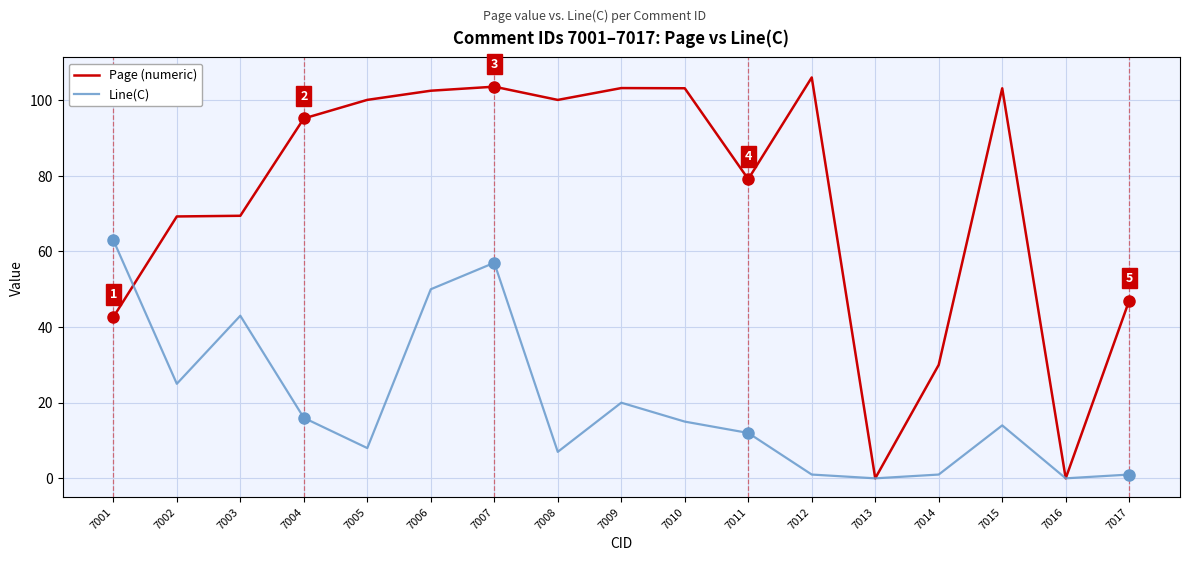

In Page (numeric), how many points are higher than both neighbors (excluding endpoints)?

4